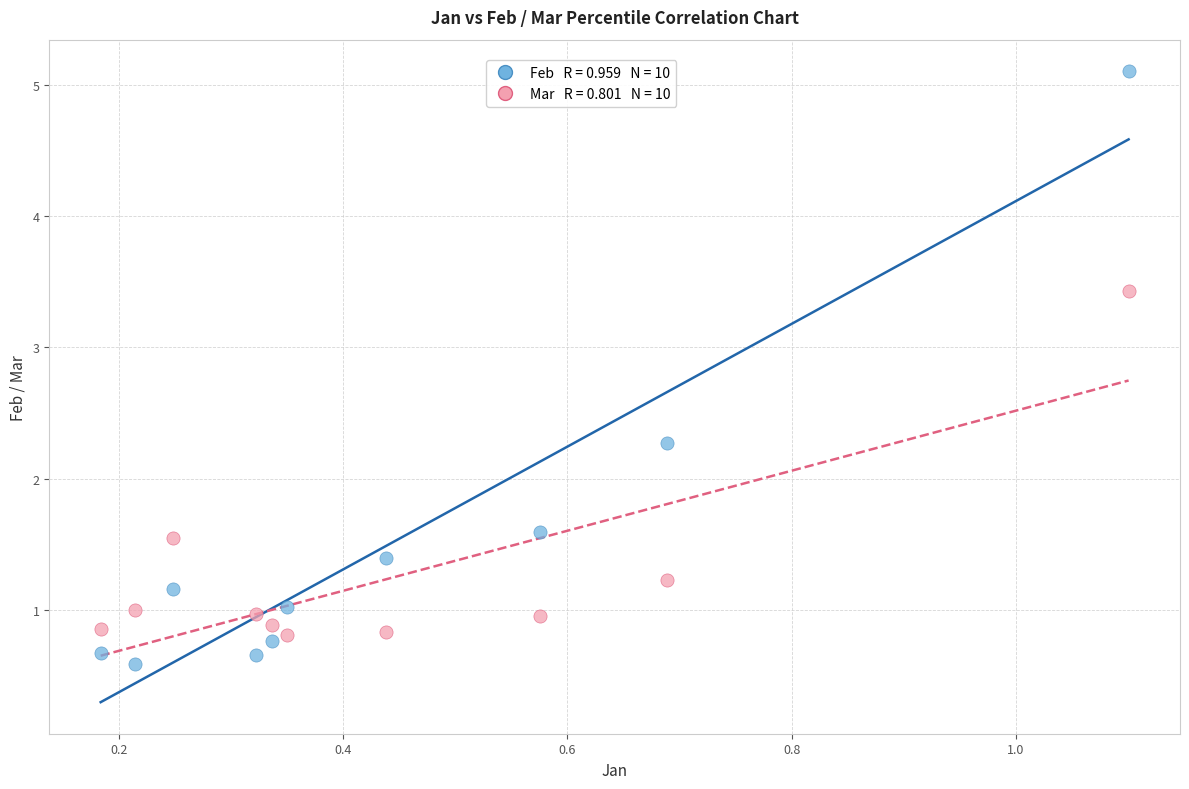

Across all data points, what is the range of Y values (max minus min)?

4.5